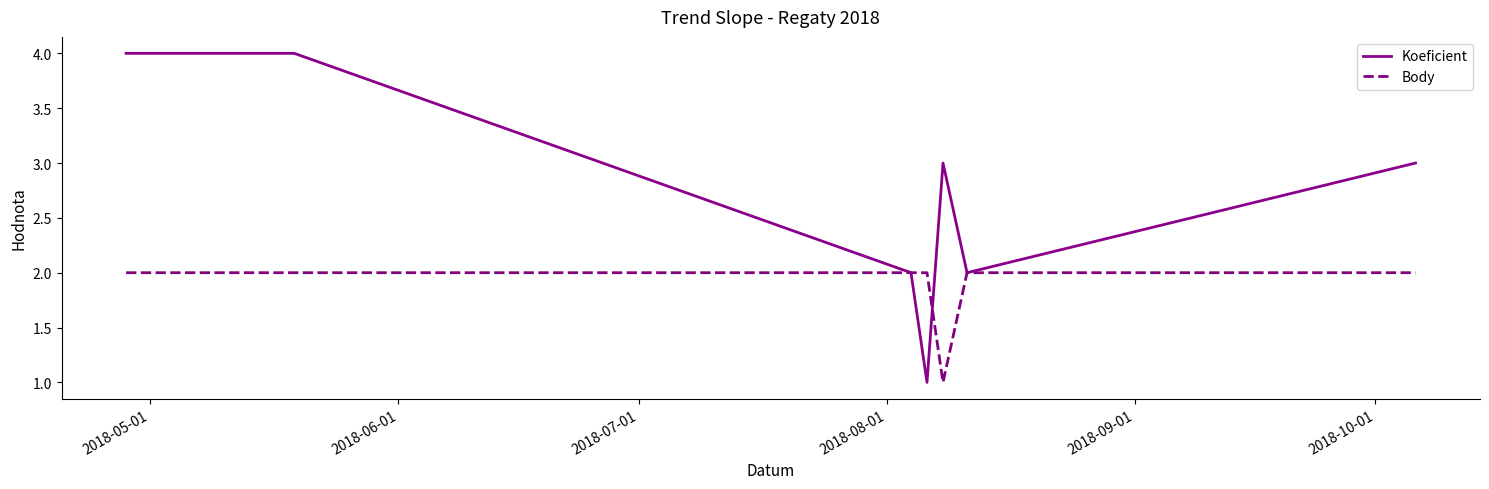

What is the maximum value shown in the chart?

4